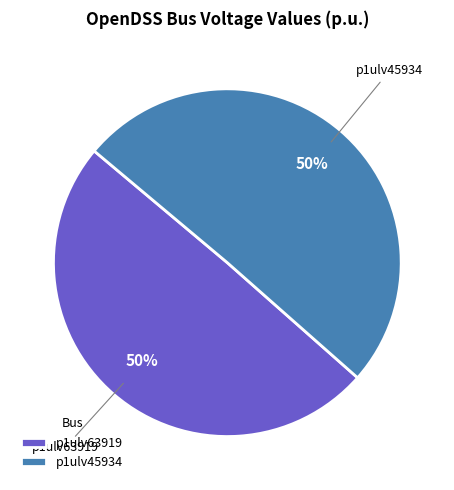

To the nearest percent, what is the combined percentage of p1ulv63919 and p1ulv45934?

100%